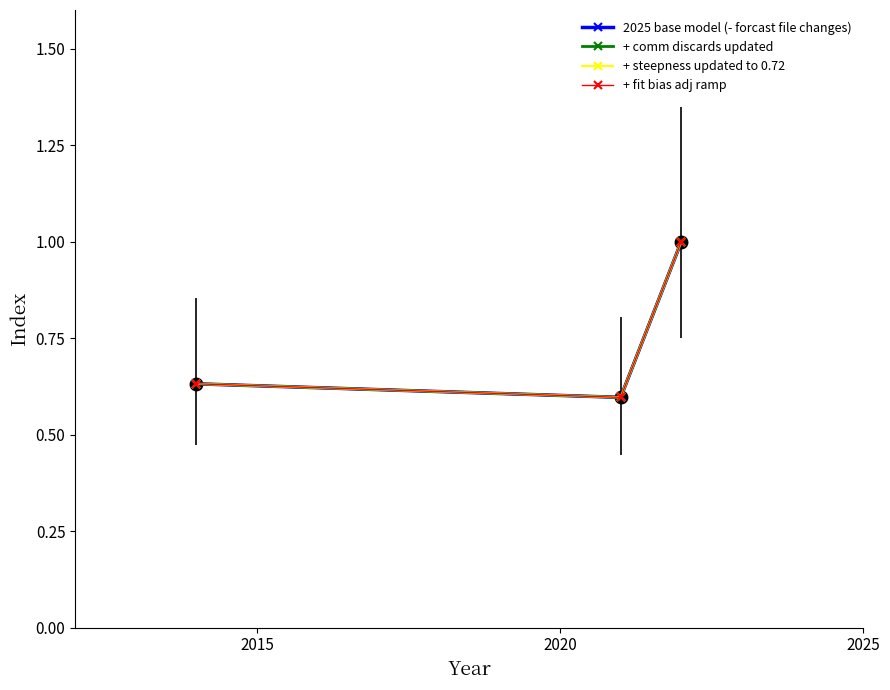

Is this an area chart (filled region under the line)?

No